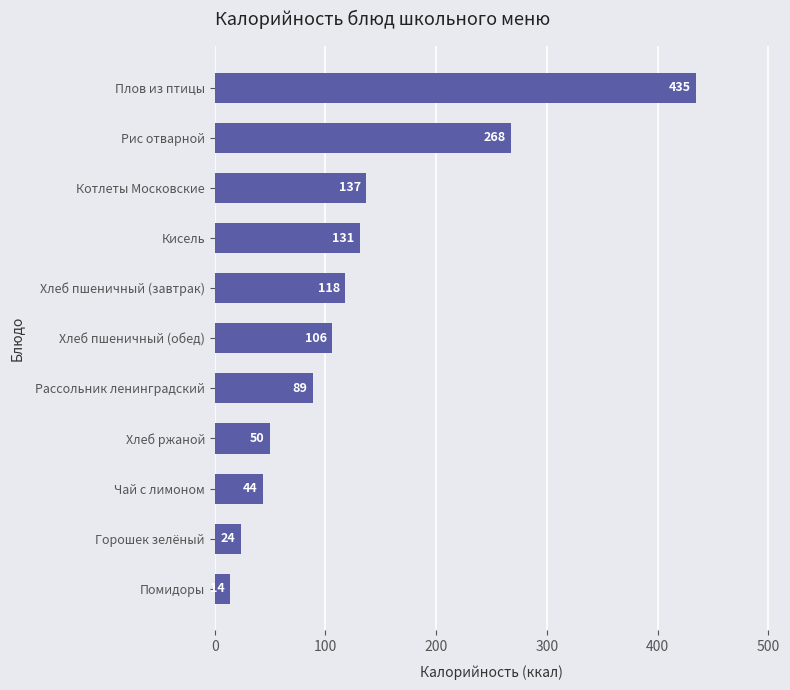

What is the ratio of the value at Помидоры to the value at Хлеб ржаной?

0.3